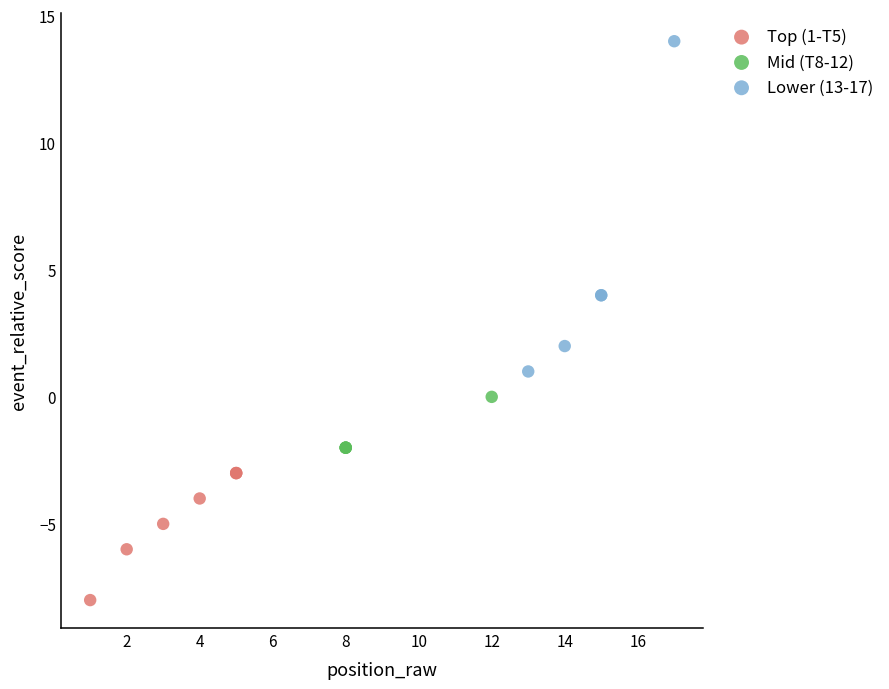

Which series reaches the maximum Y coordinate?

Lower (13-17)